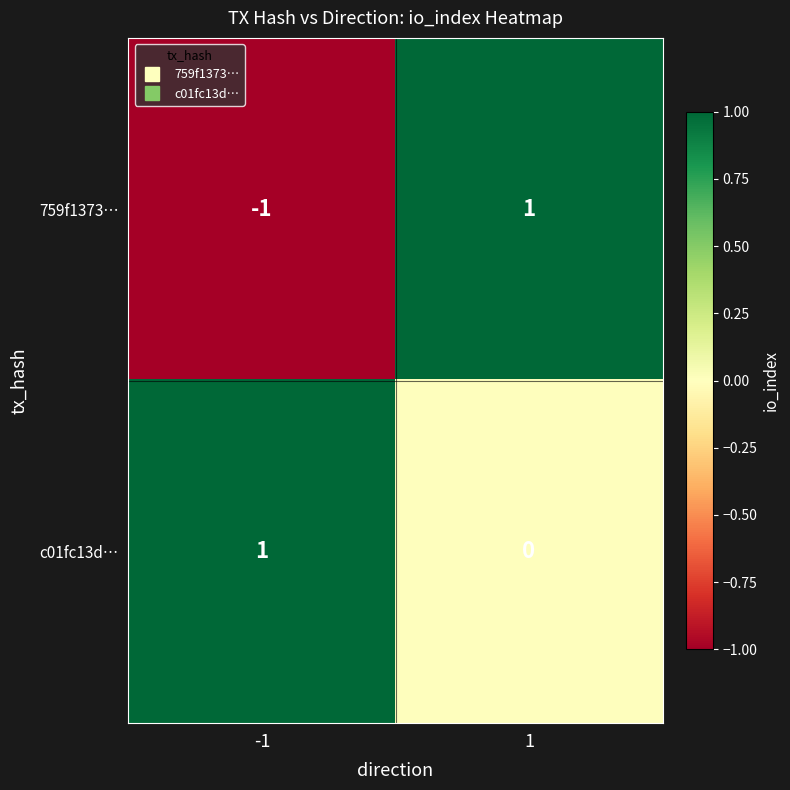

Reading left to right, what are all the values shown in this chart?

759f1373…: -1	1
c01fc13d…: 1	0